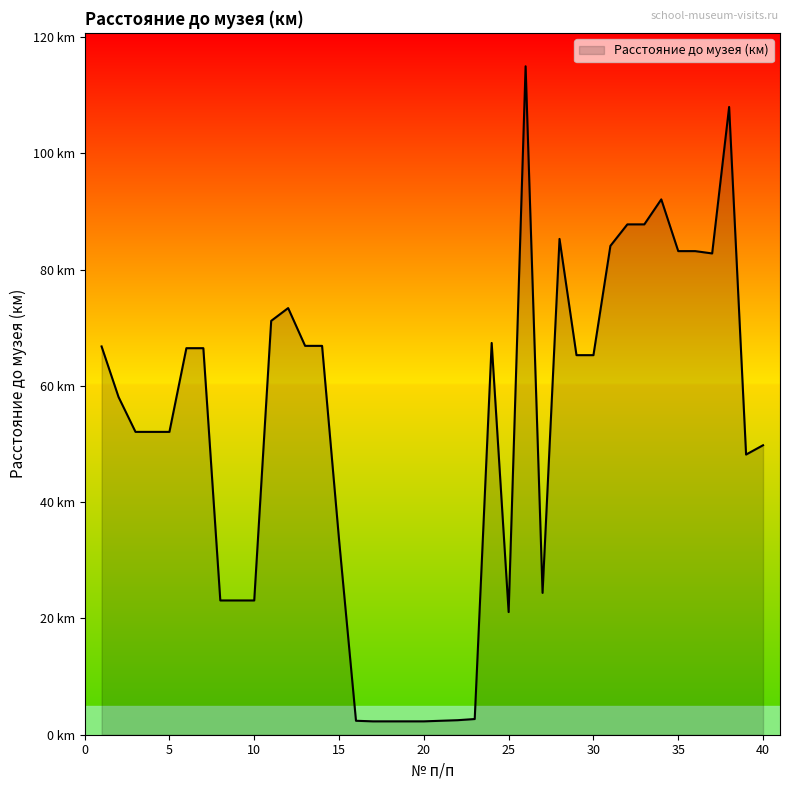

Does the chart display data point markers on the line(s)?

No